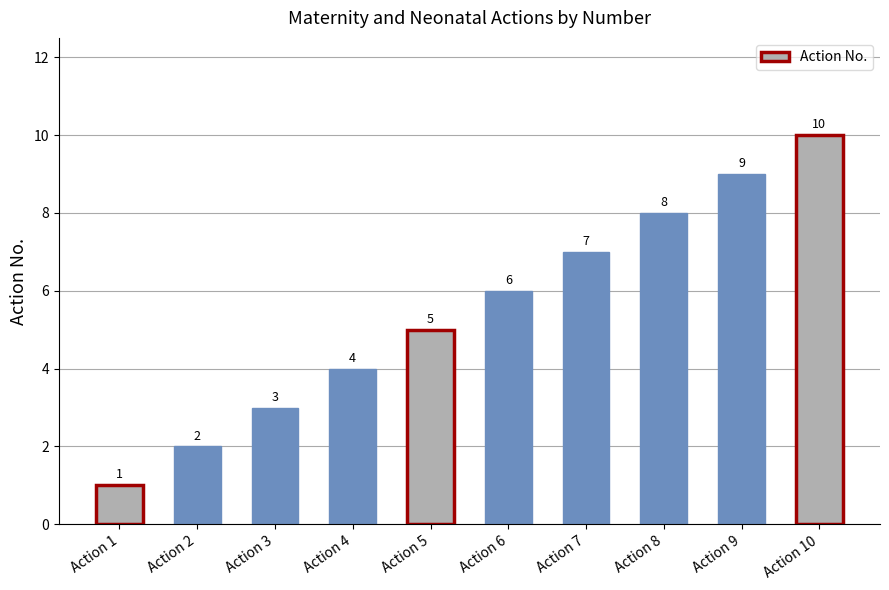

At which category does the chart reach its minimum across all series?

Action 1